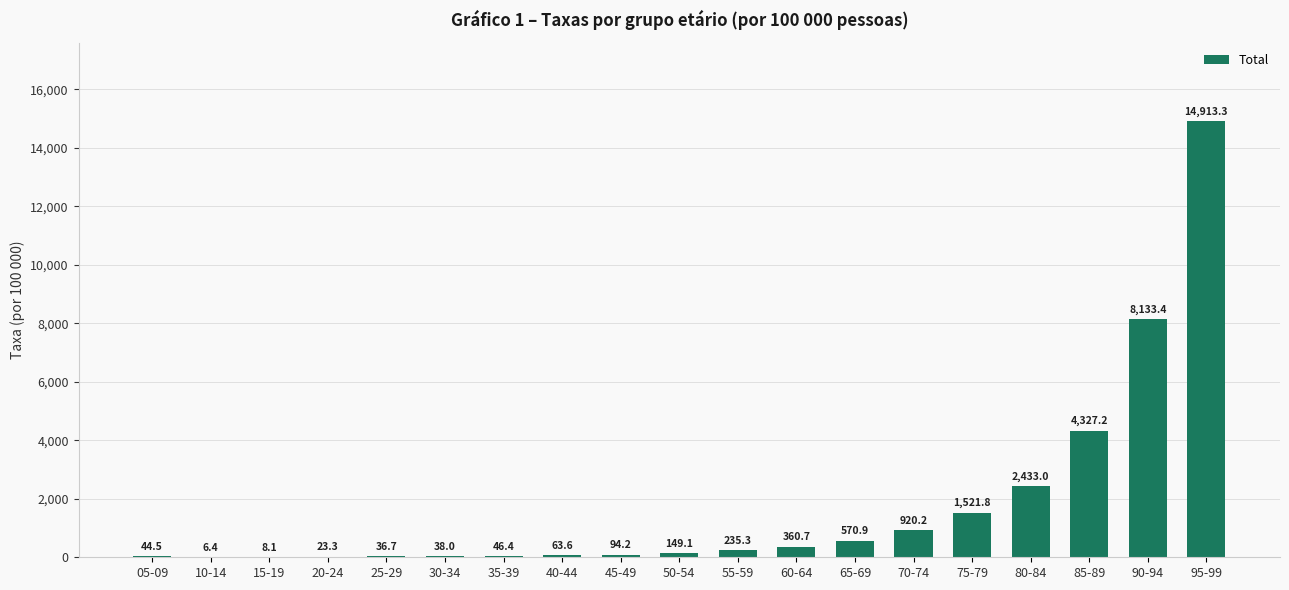

The chart shows a value of 14913.3 at 95-99. True or false?

True